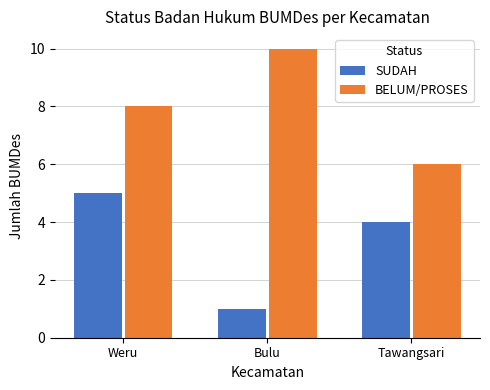

What are all the series names shown in the legend?

SUDAH, BELUM/PROSES